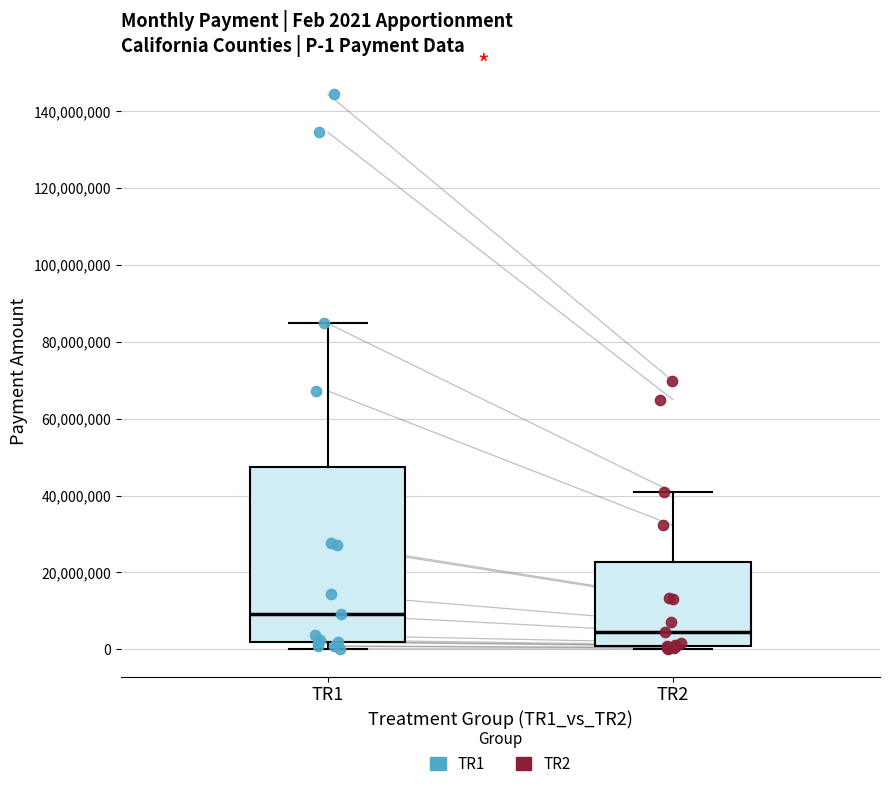

Which box is the tallest, from its lower edge to its upper edge?

TR1